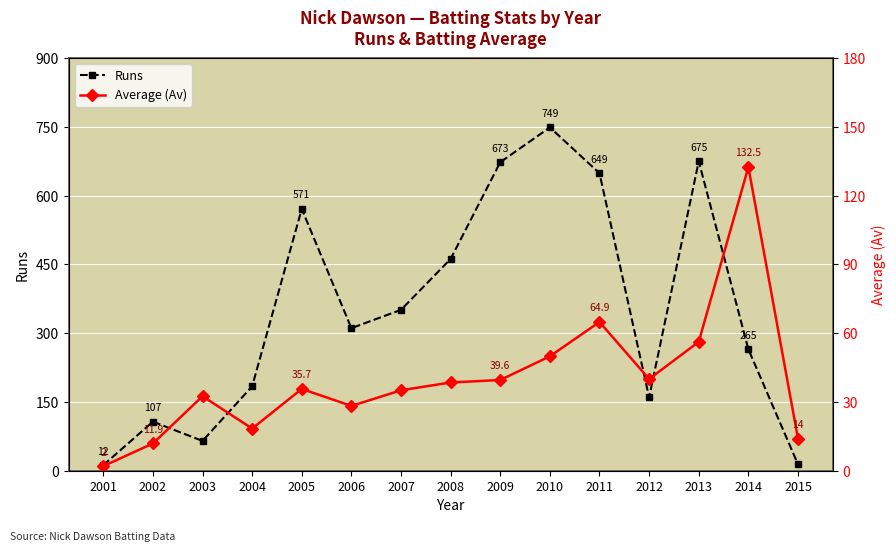

What are all the series names shown in the legend?

Runs, Average (Av)